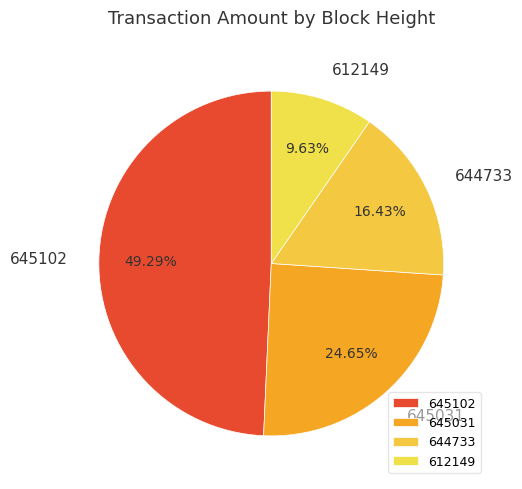

Does any single category account for the majority?

No